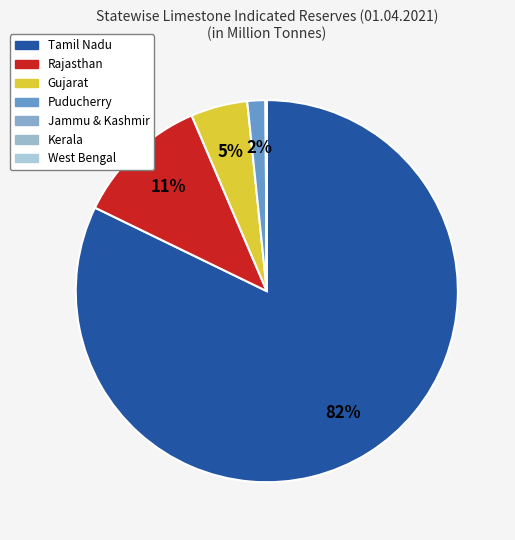

Which category accounts for the majority?

Tamil Nadu